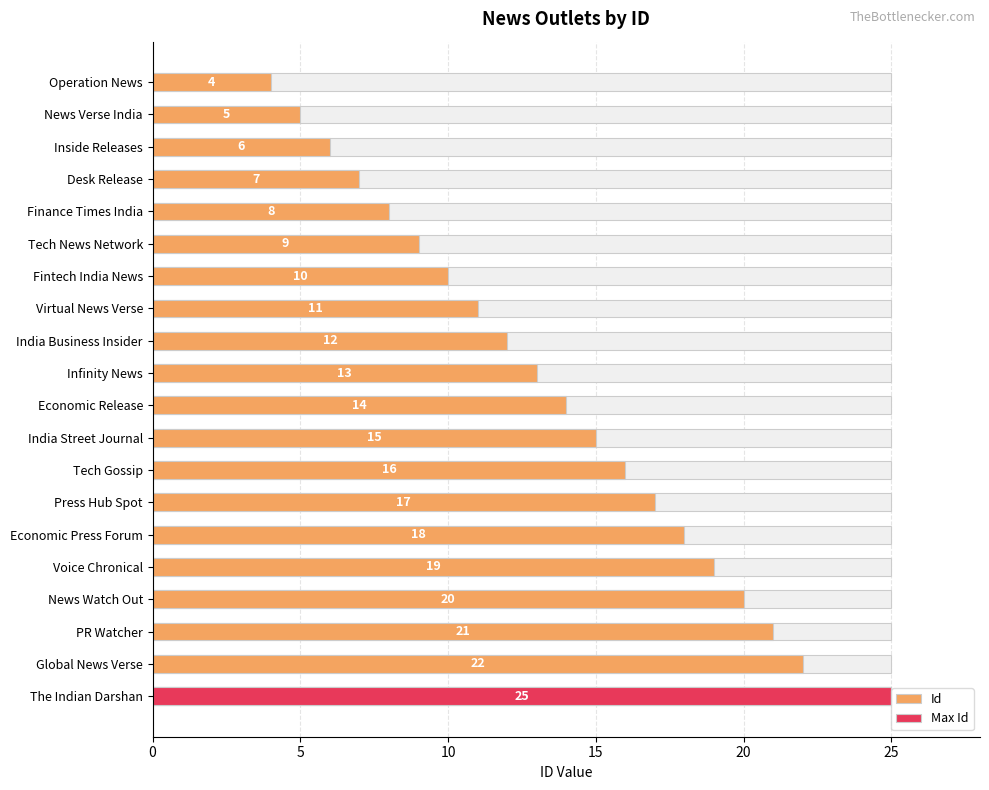

Read the value at The Indian Darshan, to the nearest 10.

20